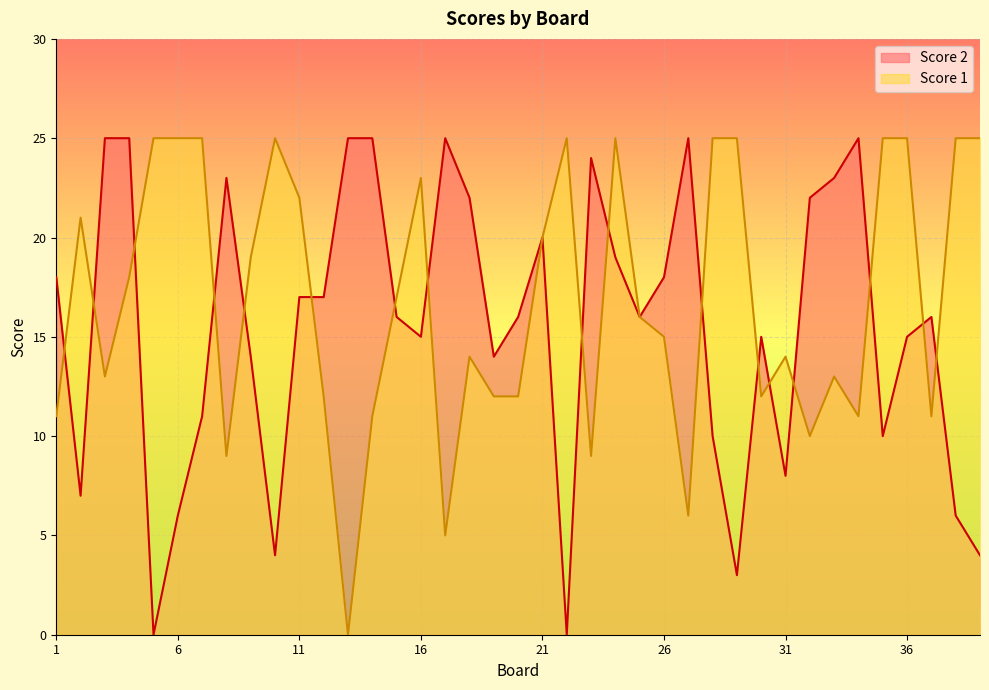

What is the difference between the maximum and minimum values in the Score 2 series?

25